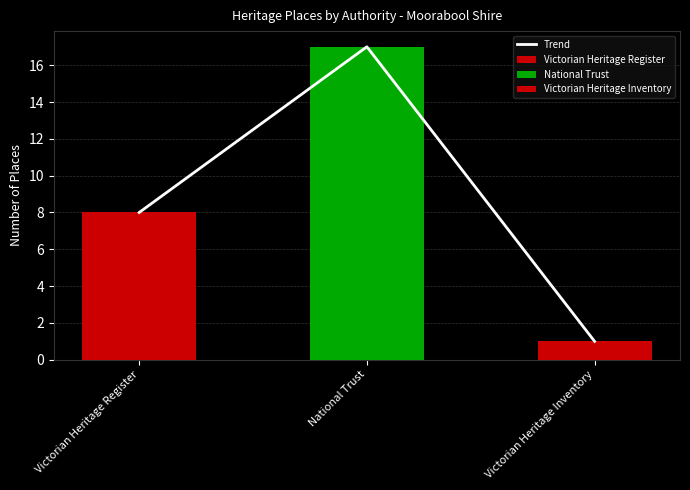

What is the average value?

9